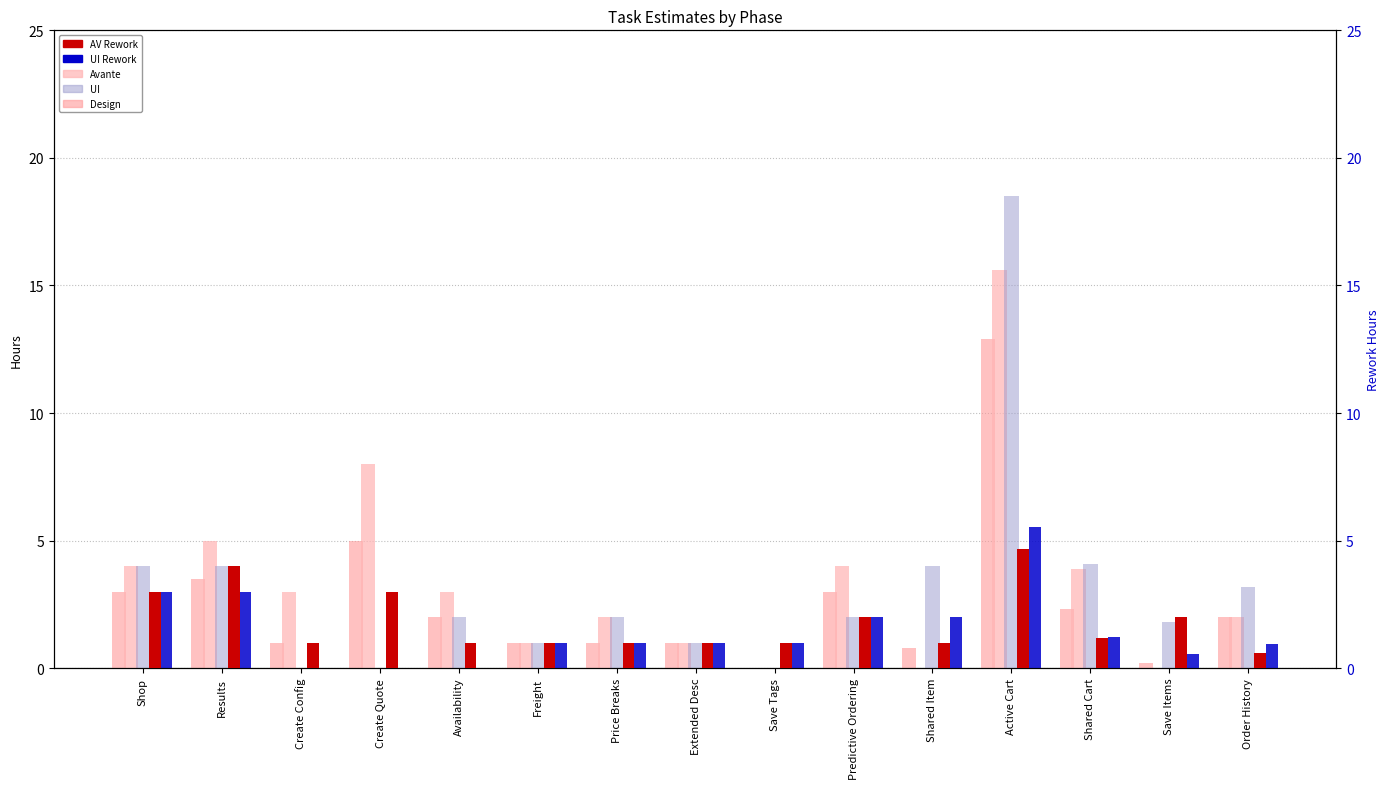

What is the average value of the AV Rework series?

1.8